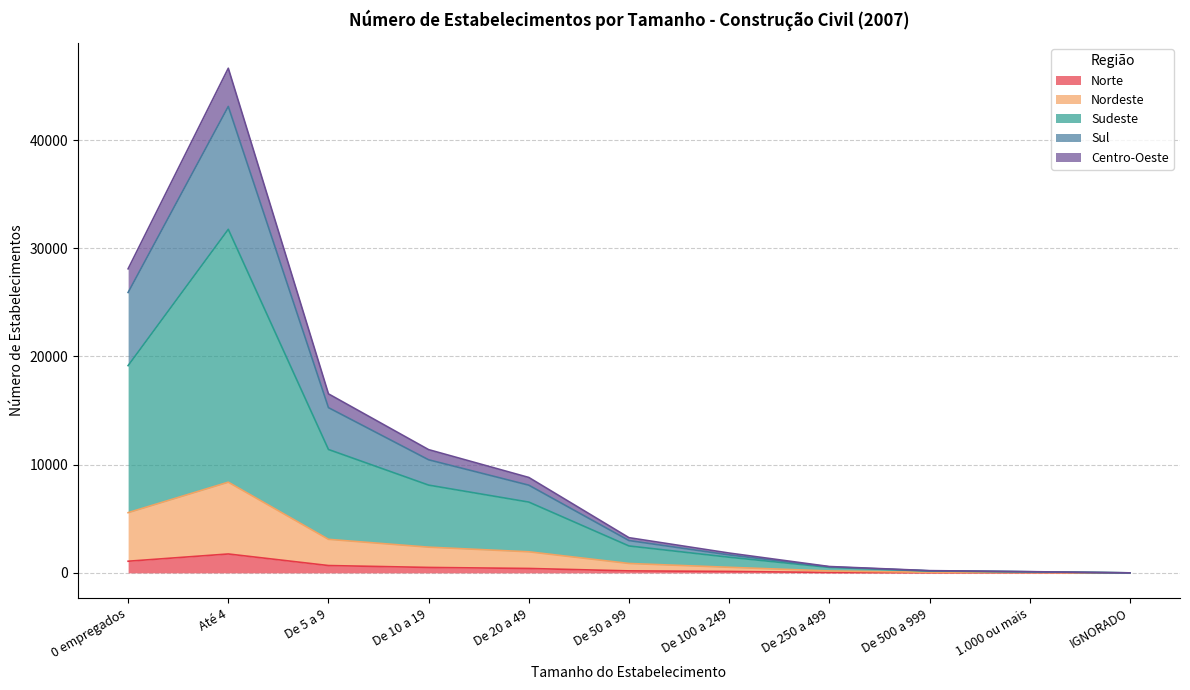

Is it true that Norte equals 401 at Até 4?

False